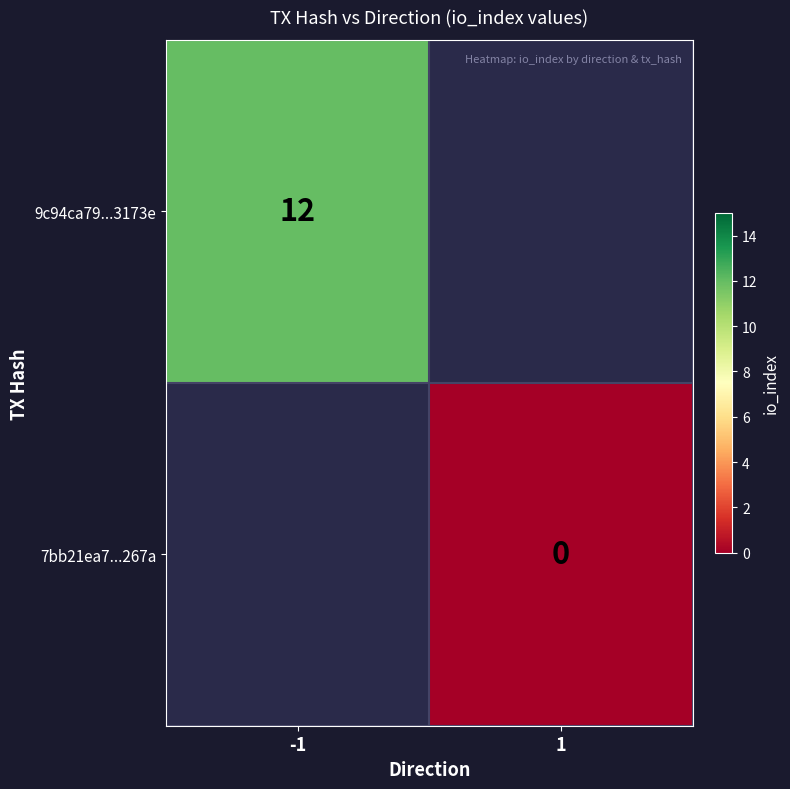

True or false: 9c94ca79...3173e has a value of 12 at -1.

True